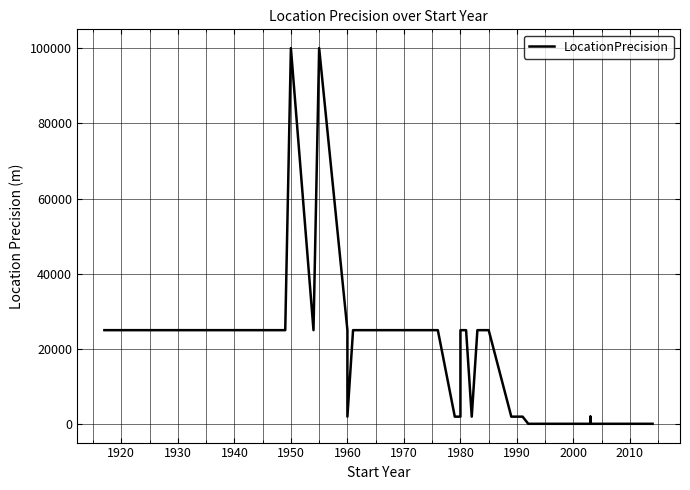

What is the minimum value shown in the chart?

100